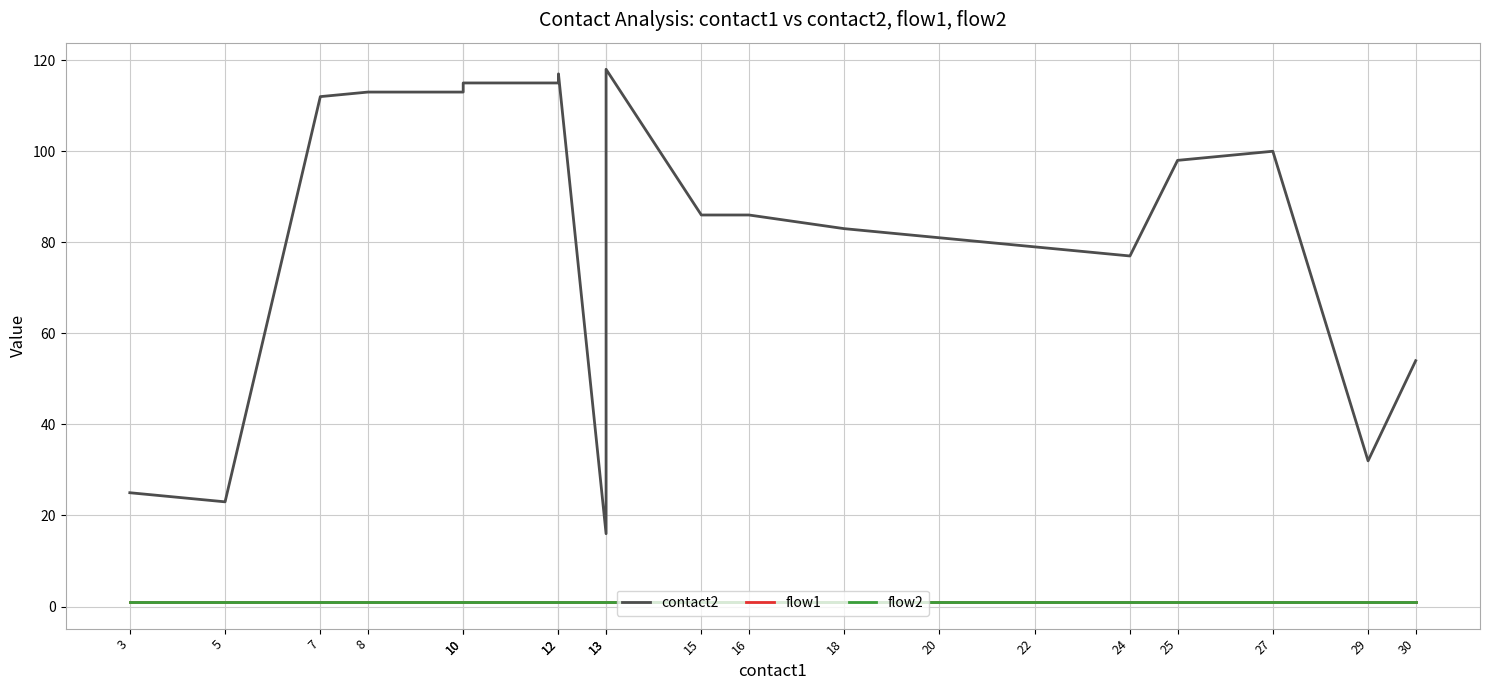

What is the value of the flow2 point at the 19th from the left?

1